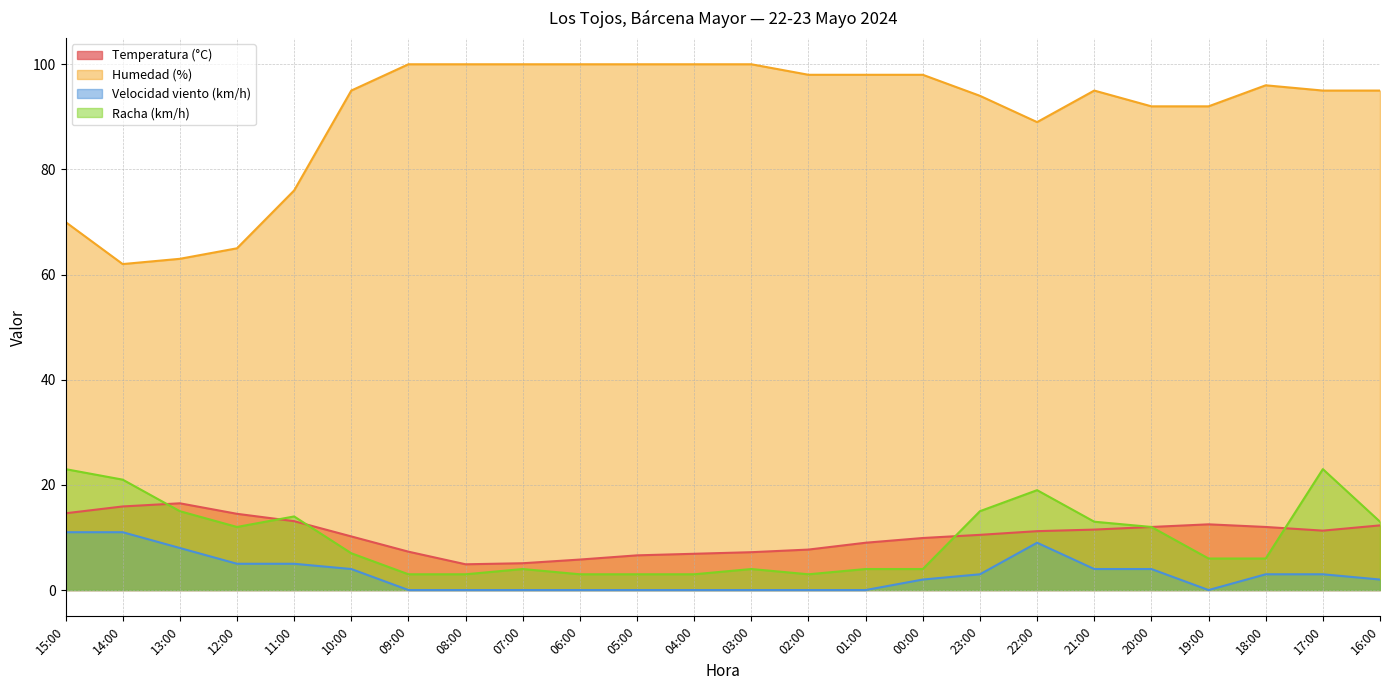

Which series has the widest spread of values?

Humedad (%)